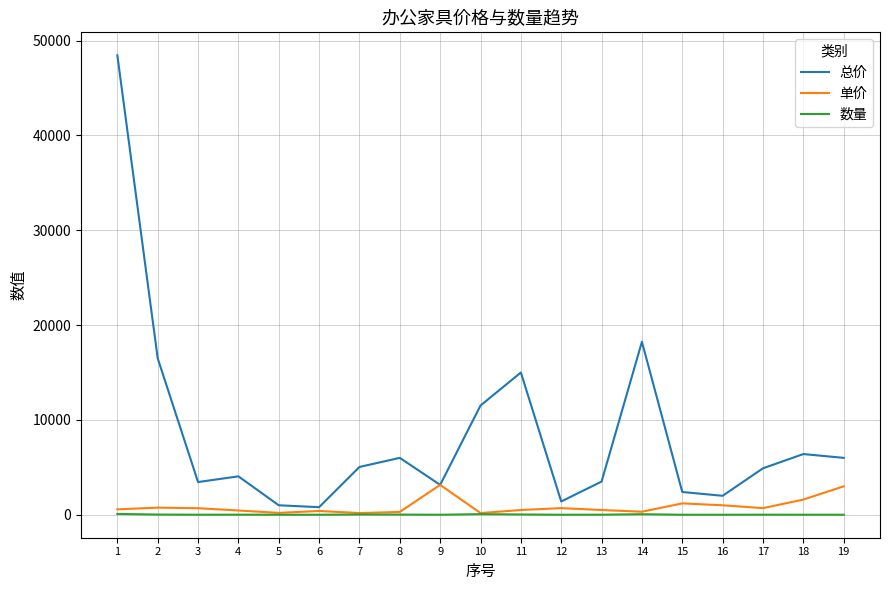

What is the maximum value for 总价?

48450